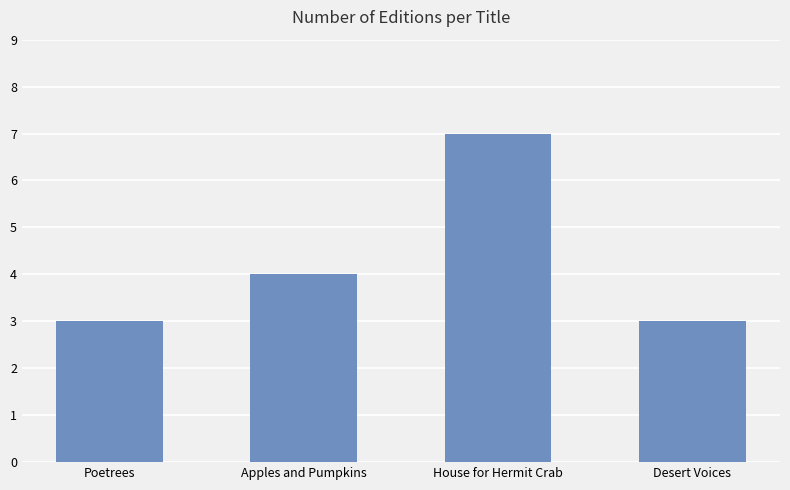

What is the sum of the values at Apples and Pumpkins and Desert Voices?

7